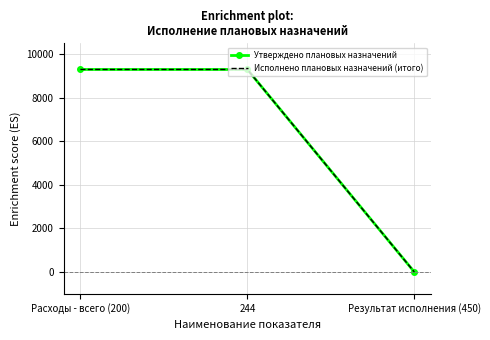

Reading left to right, transcribe all the data shown in this chart.

Утверждено плановых назначений: Расходы - всего (200)=9300	244=9300	Результат исполнения (450)=0
Исполнено плановых назначений (итого): Расходы - всего (200)=9300	244=9300	Результат исполнения (450)=0